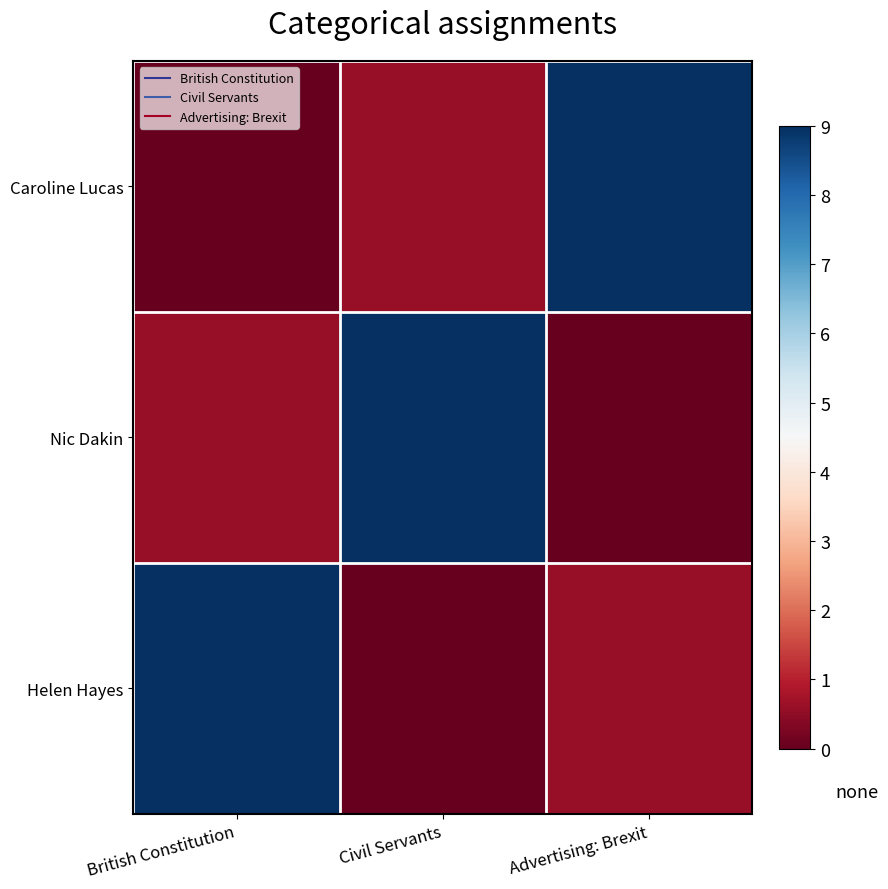

Which series changed the most between British Constitution and Advertising: Brexit?

Caroline Lucas